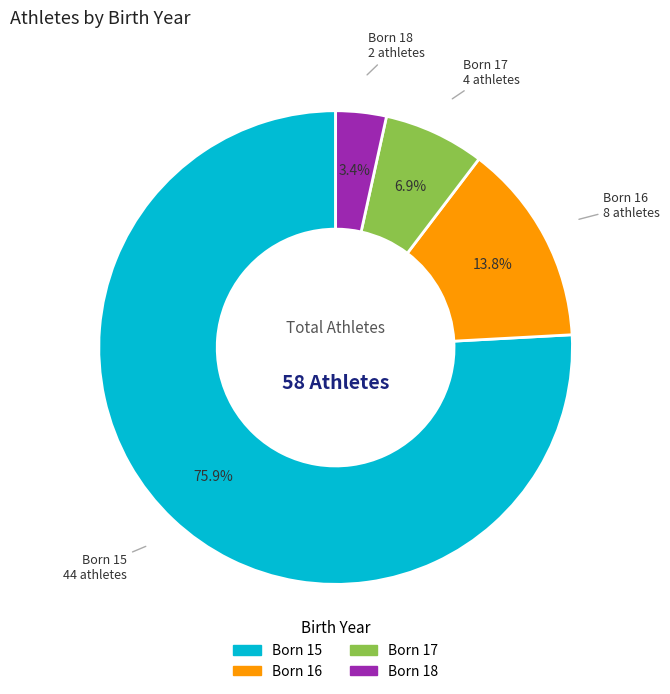

Is there a majority slice in this chart?

Yes